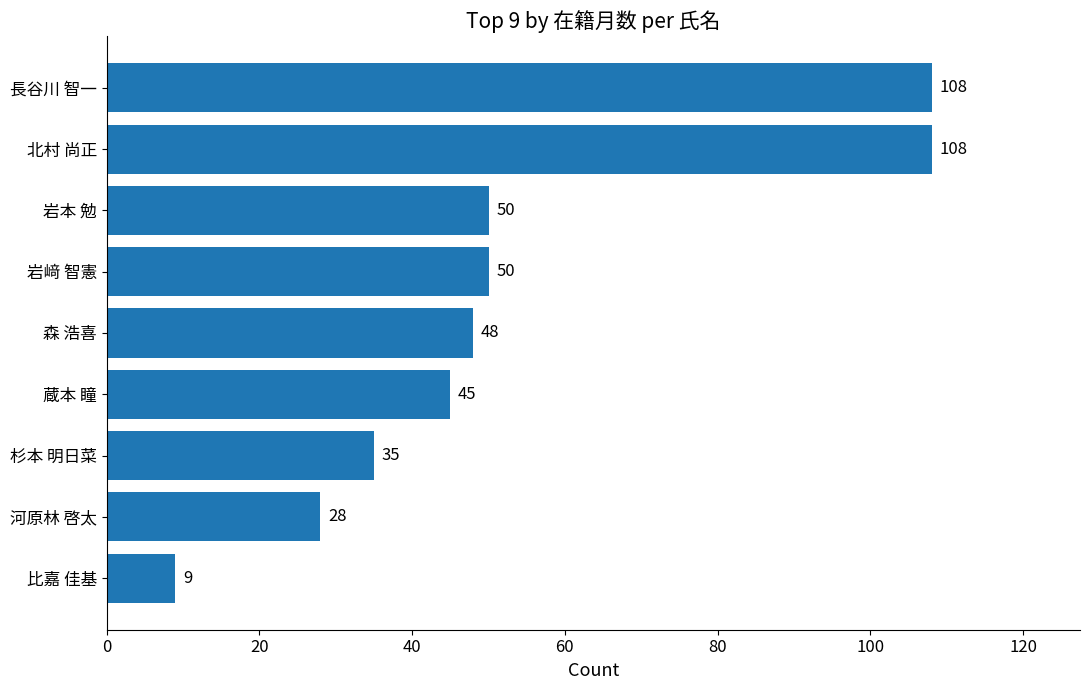

What is the difference between the second highest and minimum values?

99